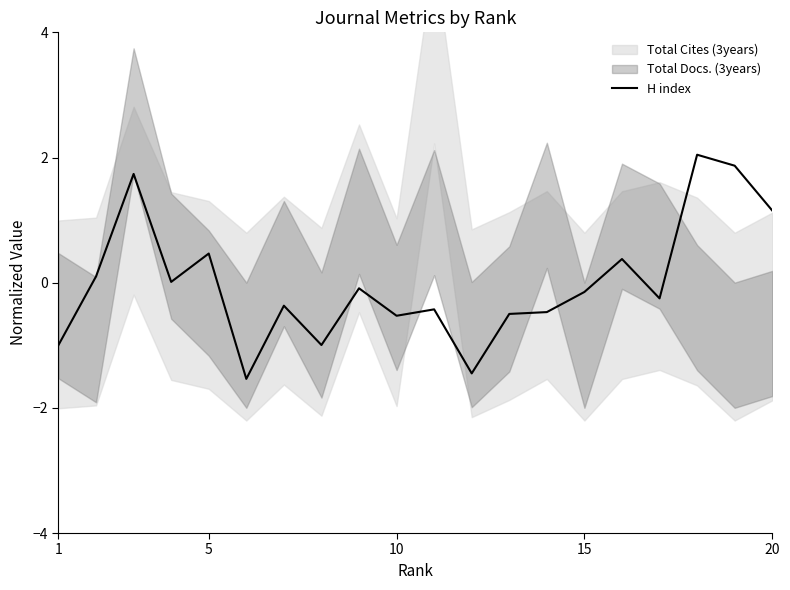

How many data points are above 0?

8